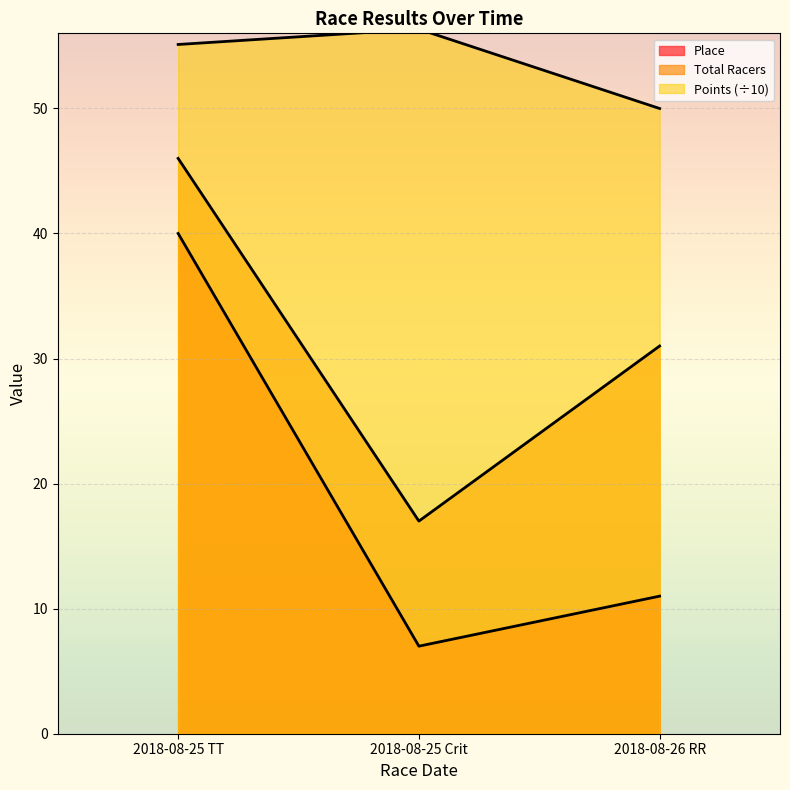

List the labels in order of Points value, largest first.

2018-08-25 Crit, 2018-08-25 TT, 2018-08-26 RR